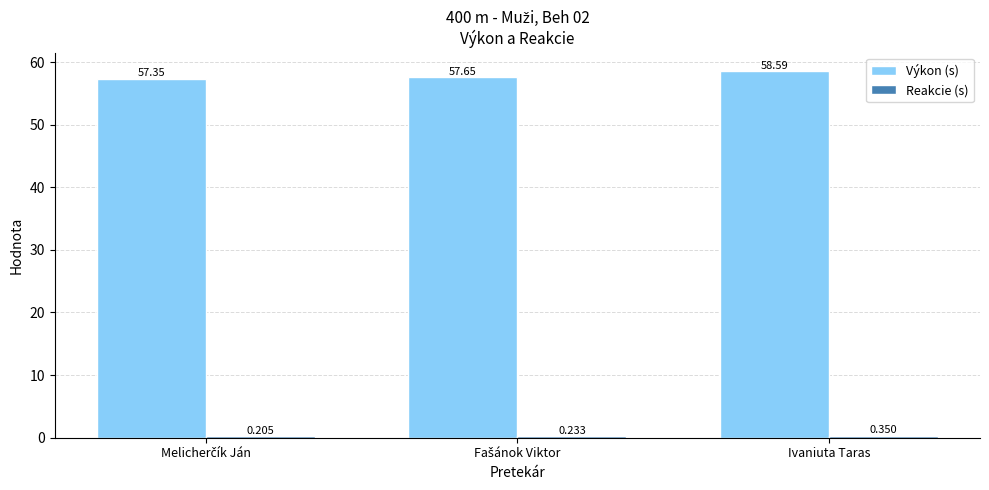

Which series has the largest total across all categories?

Výkon (s)